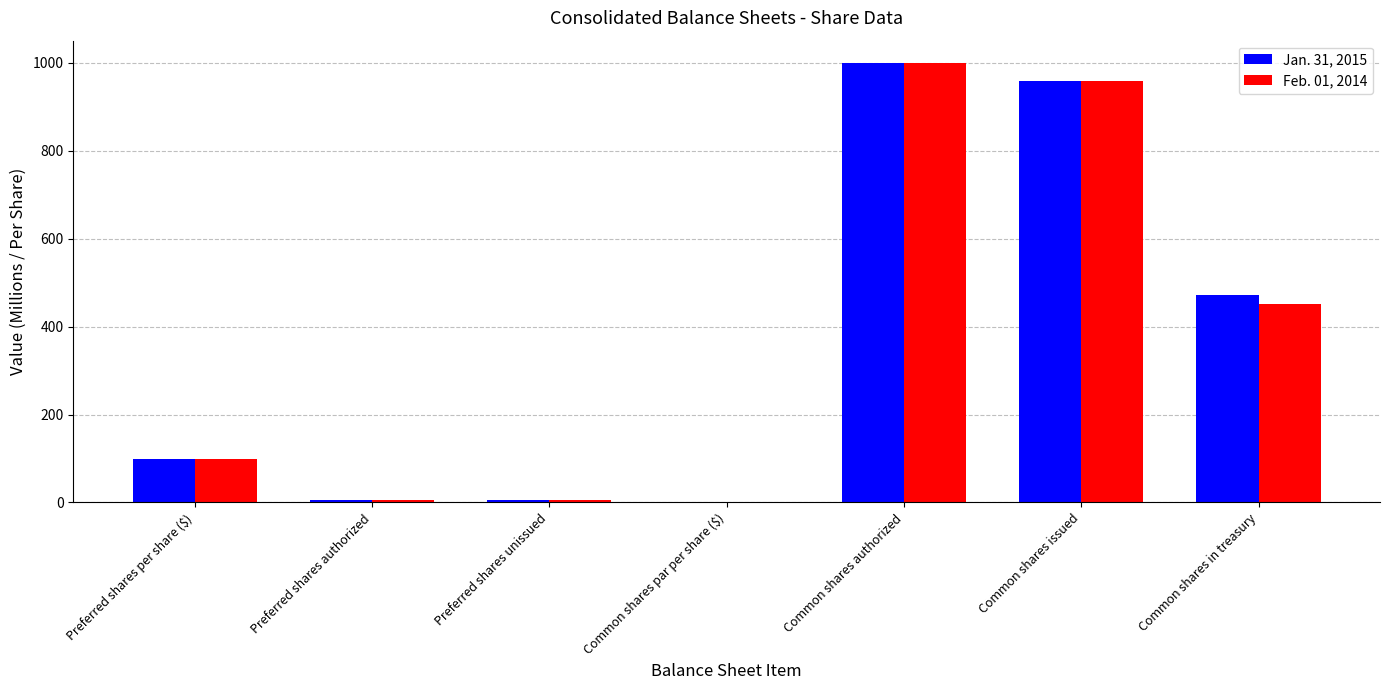

What is the maximum value shown in the chart?

1000